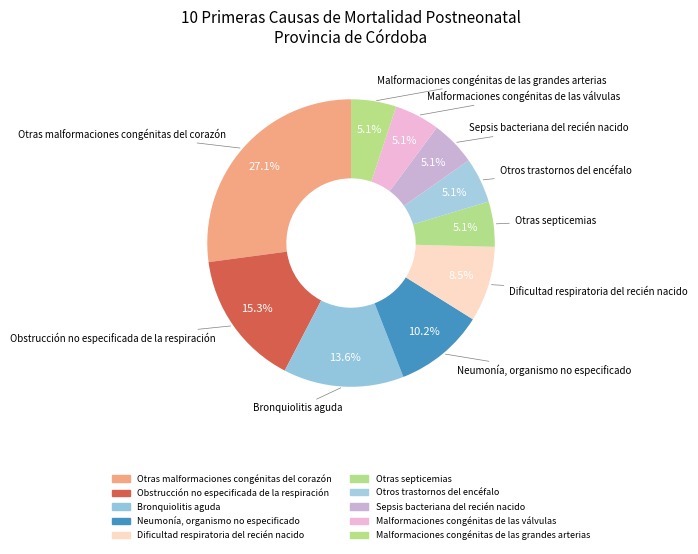

To the nearest percent, what percentage of the pie is Otros trastornos del encéfalo?

5%